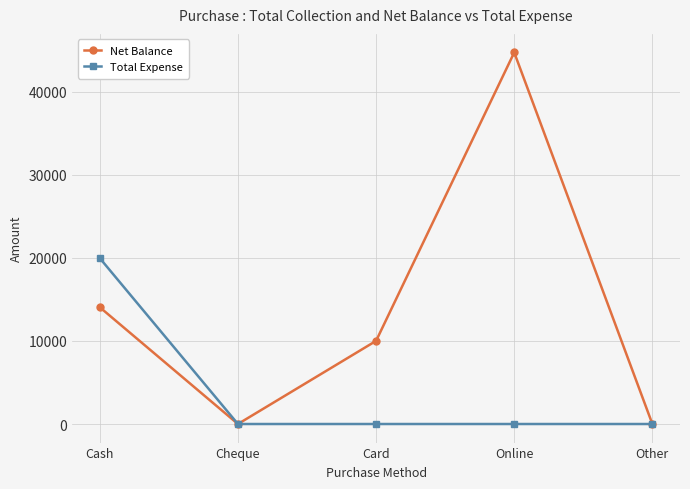

At Online, list the series in order from smallest to largest.

Total Expense, Net Balance